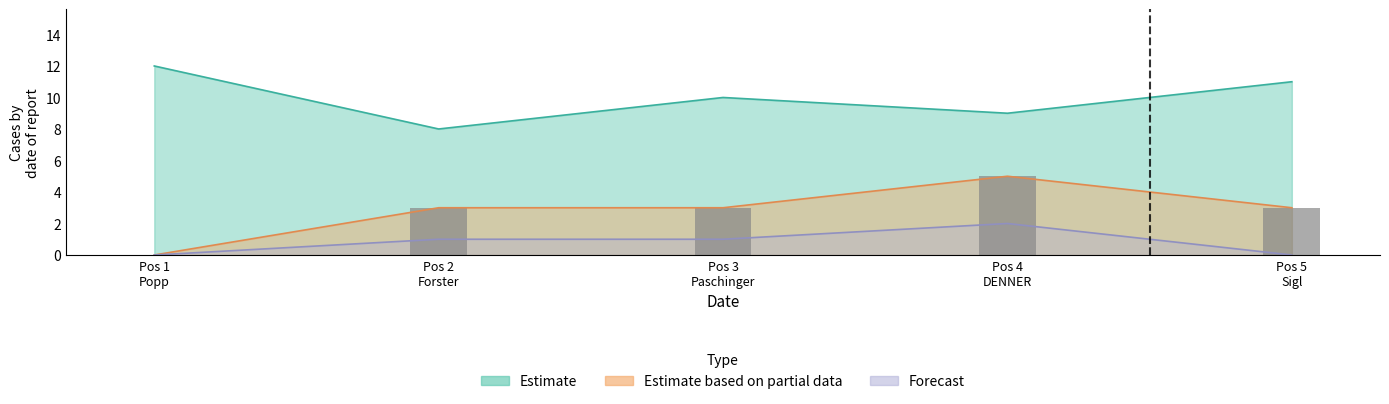

The value of Estimate at Pos 1 Popp is 21. True or false?

False